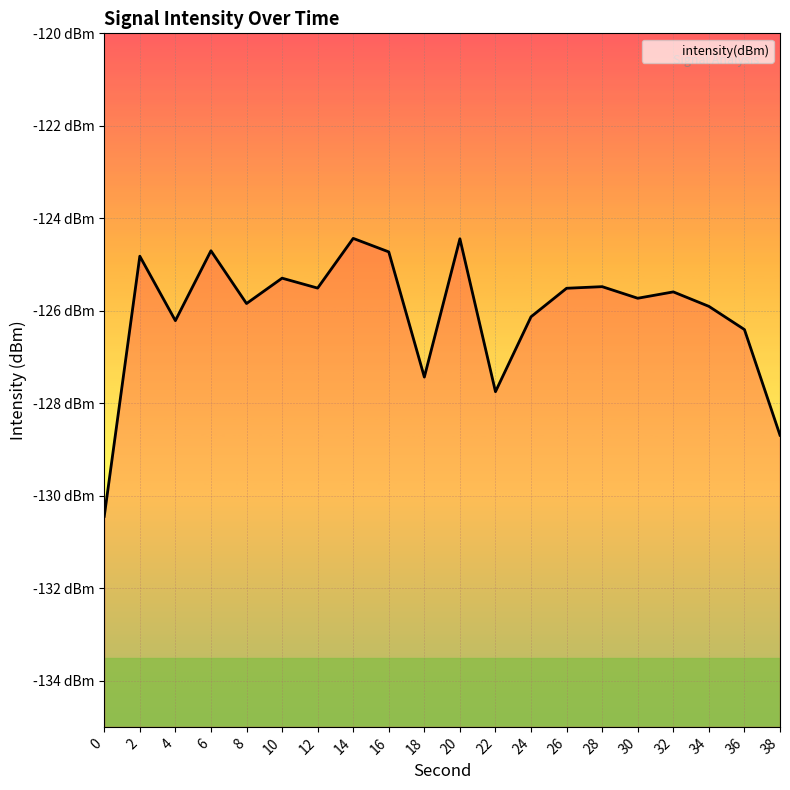

True or false: there are more than 0 points higher than both neighbors.

True